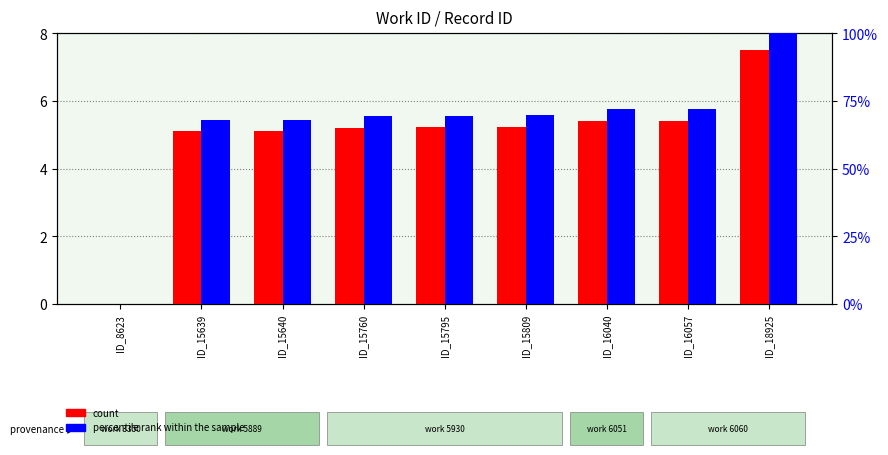

How many values in percentile rank within the sample are above zero?

8